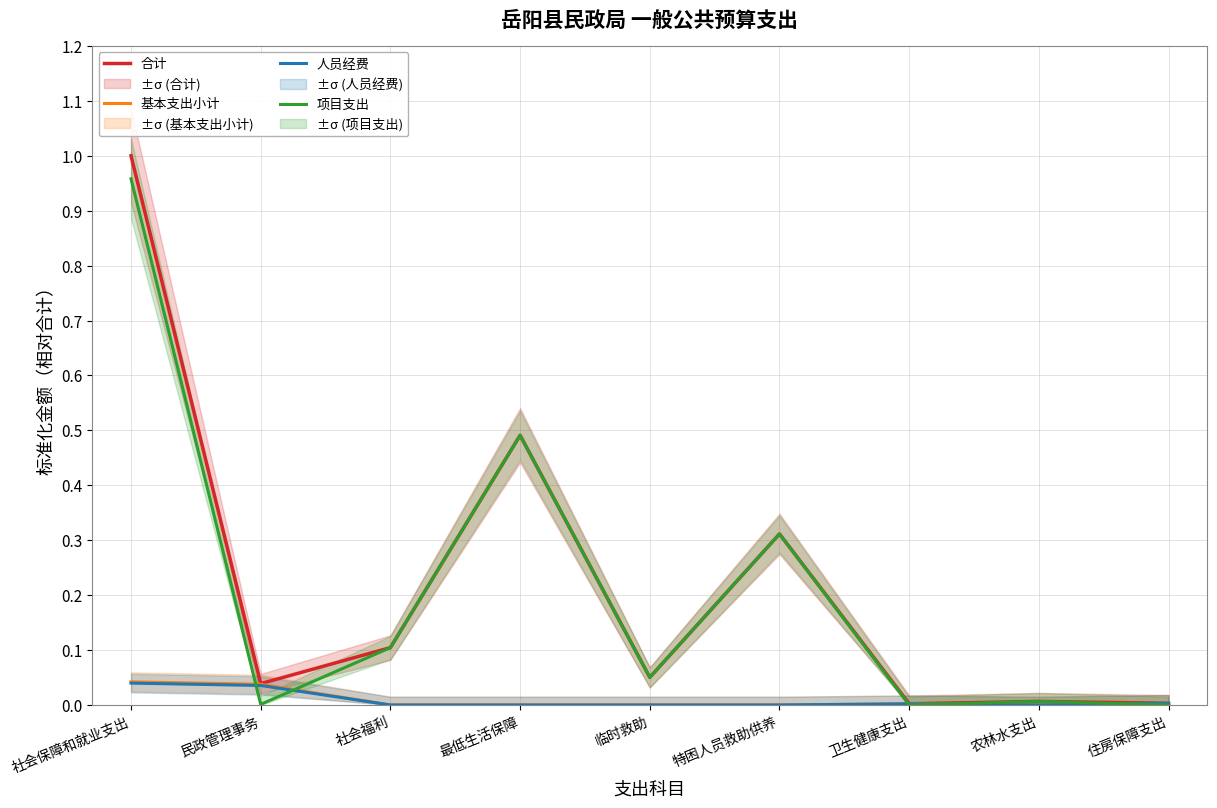

How many lines are shown in the chart?

4